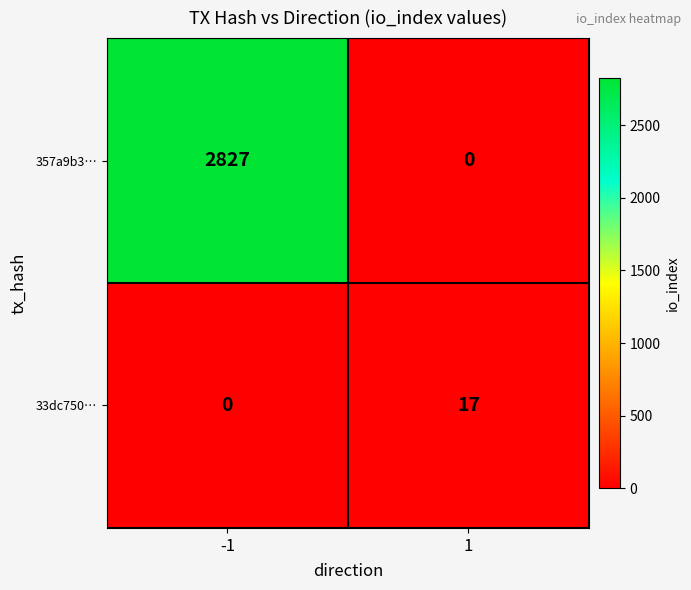

List the labels in order of 357a9b3… value, smallest first.

1, -1